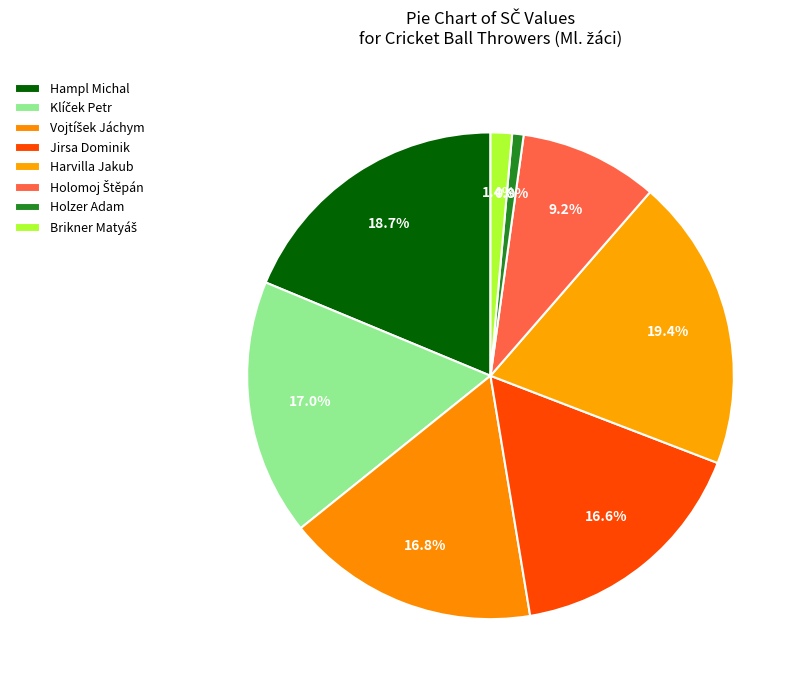

True or false: Hampl Michal accounts for 19% of the total.

True